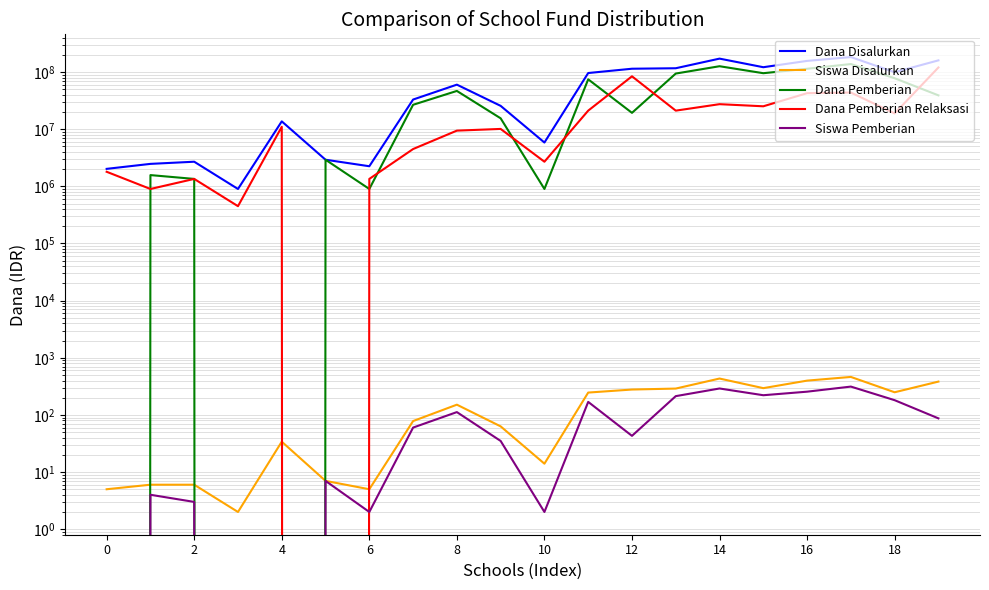

True or false: Siswa Pemberian and Dana Disalurkan intersect in this chart.

False